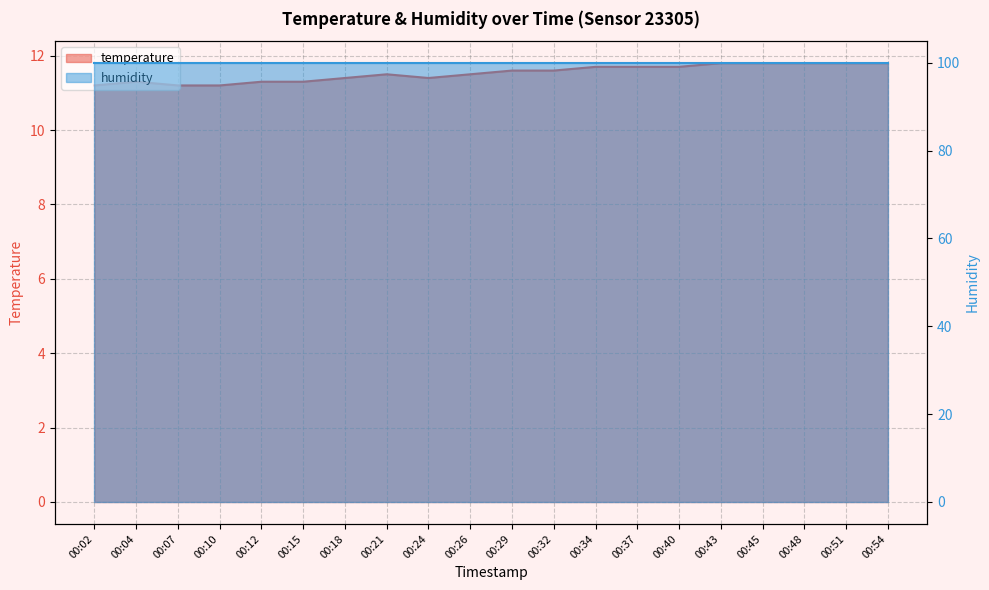

Which has a higher value, 00:54 or 00:15?

00:54